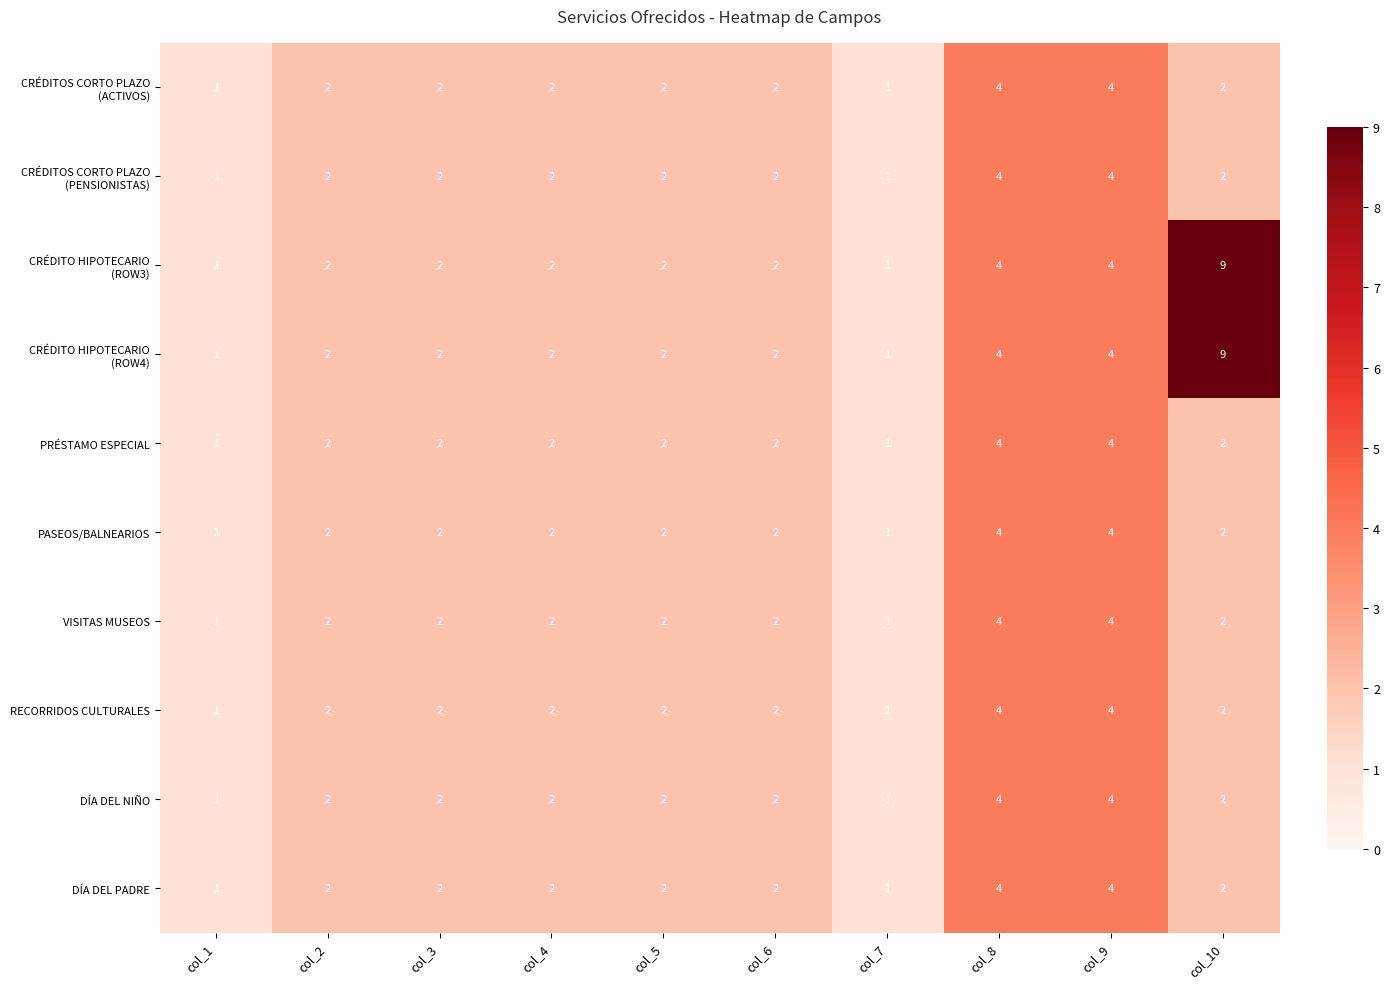

What is the sum of the PASEOS/BALNEARIOS values at col_5 and col_4?

4